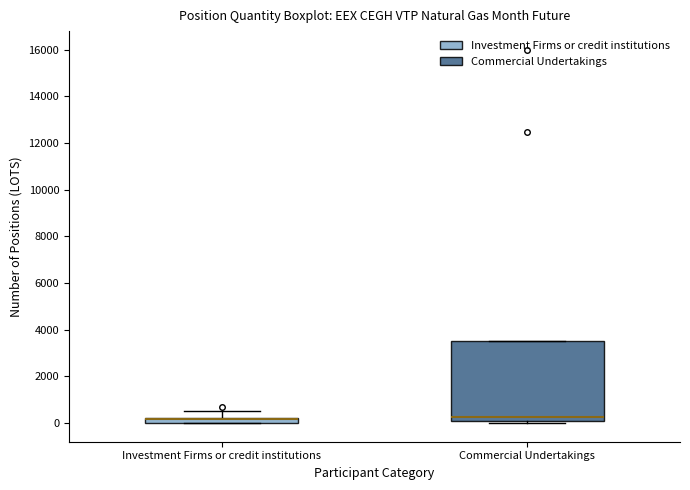

Comparing the boxes themselves (not the whiskers), which one is the tallest?

Commercial Undertakings